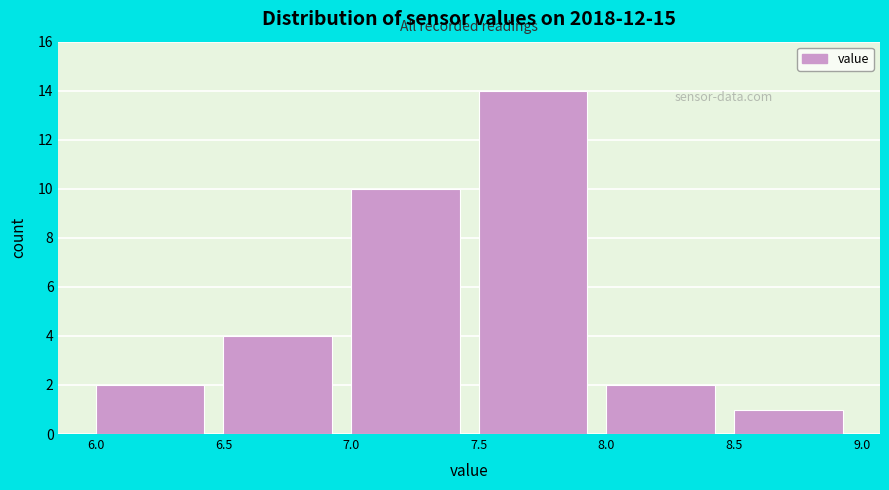

Reading left to right, transcribe this chart: for each bar, give the range it covers on the x-axis and its height. The values are not printed on the chart, so give them approximately, as read against the axis.

6.0 to 6.5: 2
6.5 to 7.0: 4
7.0 to 7.5: 10
7.5 to 8.0: 14
8.0 to 8.5: 2
8.5 to 9.0: 1